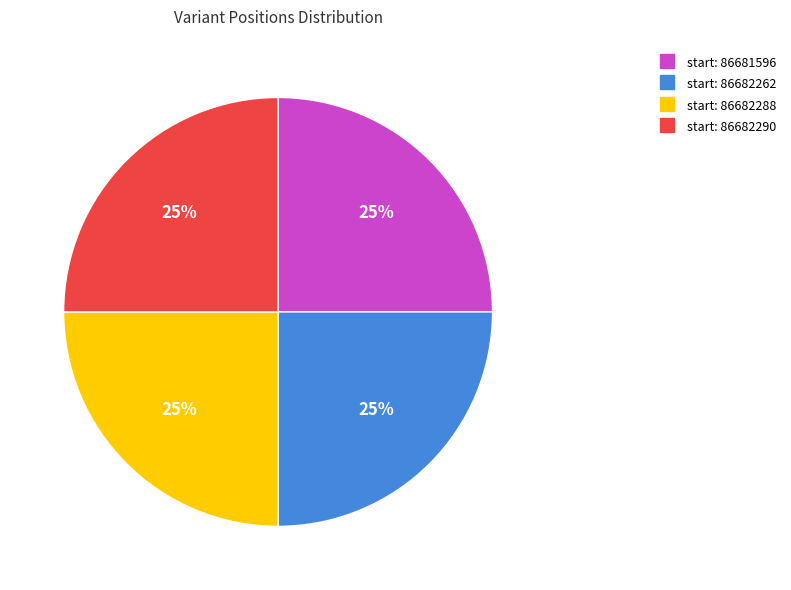

How many segments does this pie chart have?

4